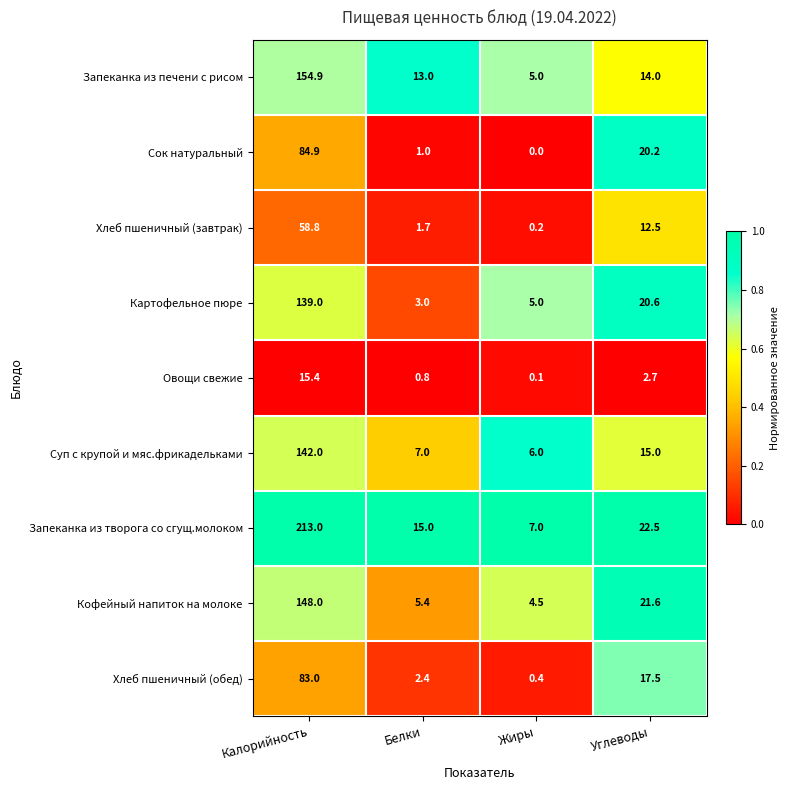

What is the average value of the Картофельное пюре series?

41.9